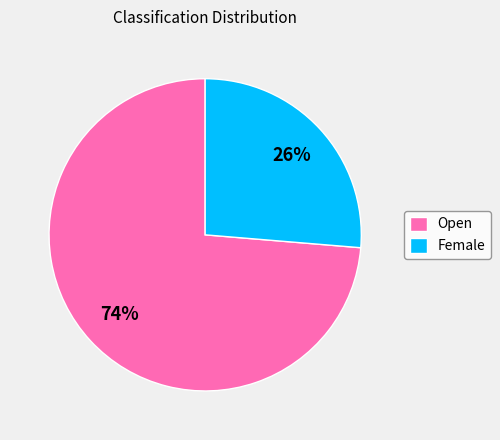

Approximately how many times larger is the value at Female compared to Open?

0.4